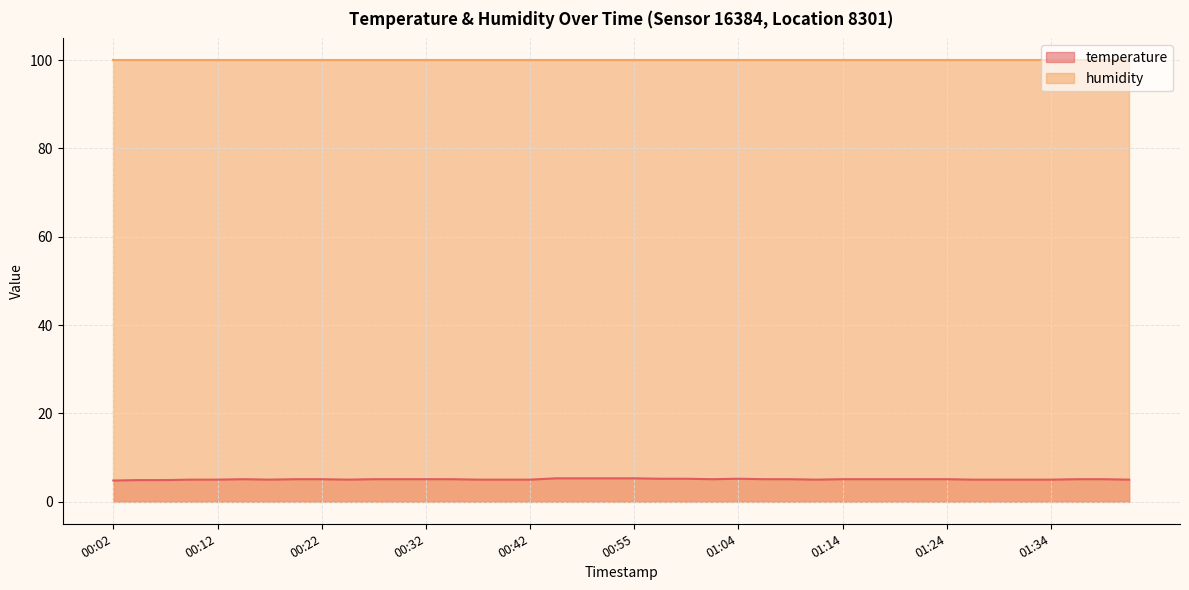

Count the number of categories in the chart.

40